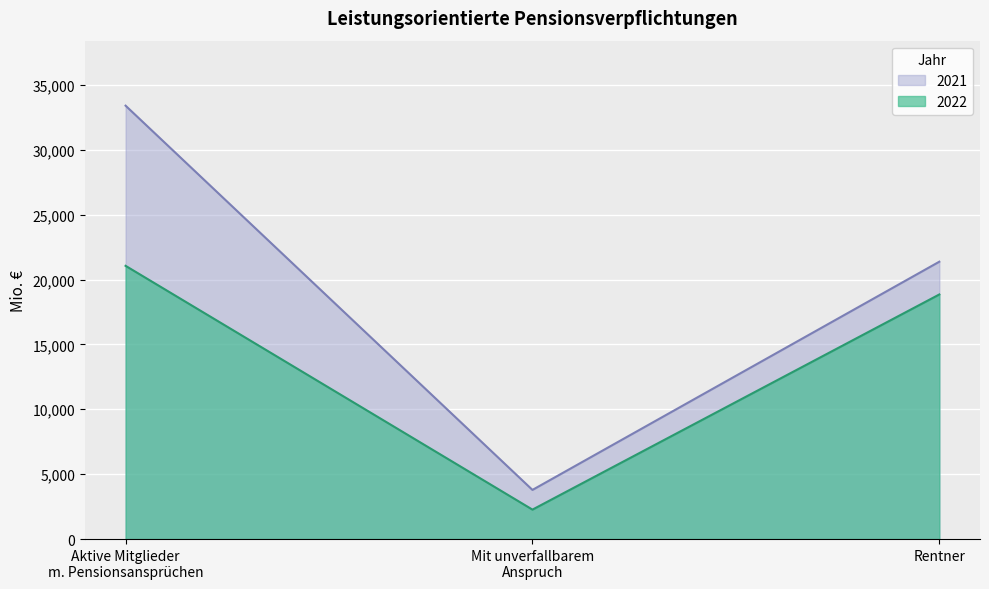

What is the difference between the highest and lowest values at Rentner?

2524